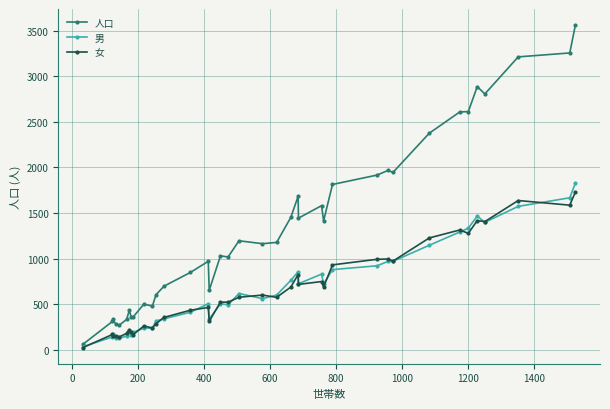

True or false: 人口 and 女 intersect in this chart.

False